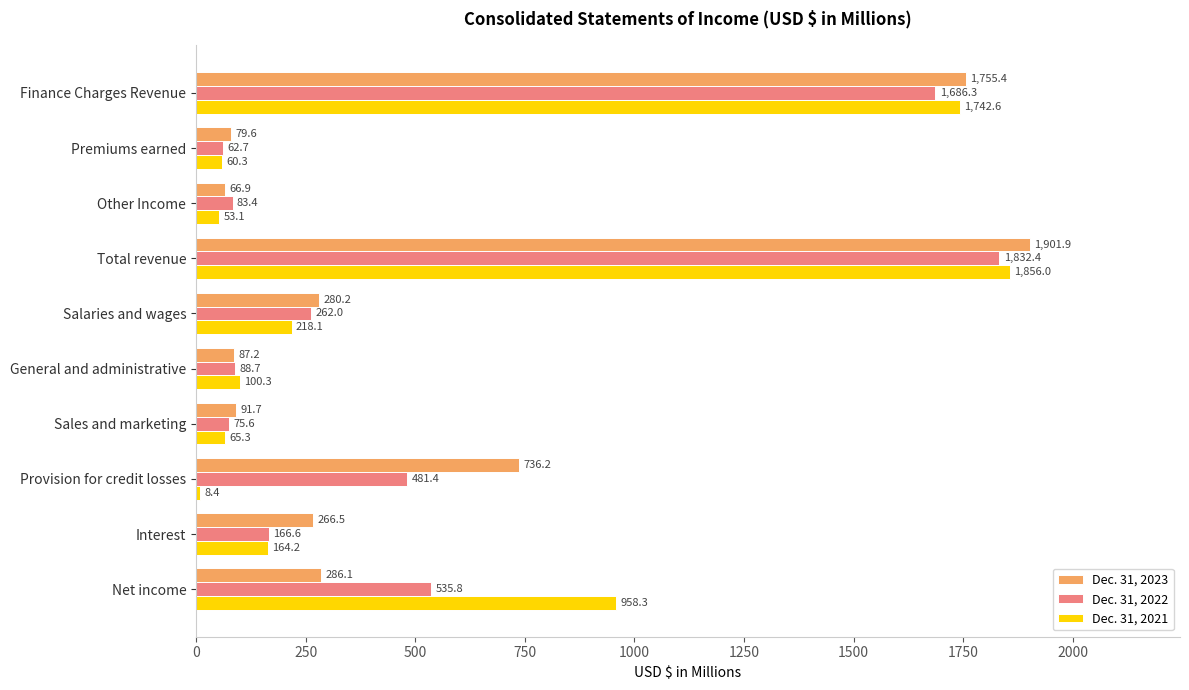

List the labels in order of Dec. 31, 2022 value, smallest first.

Premiums earned, Sales and marketing, Other Income, General and administrative, Interest, Salaries and wages, Provision for credit losses, Net income, Finance Charges Revenue, Total revenue